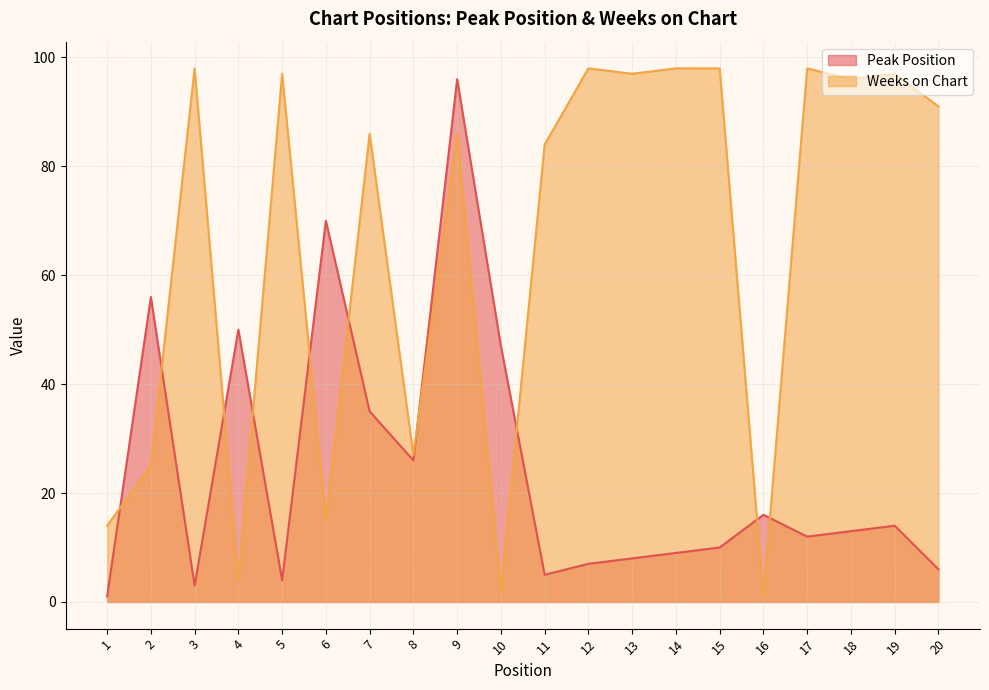

Reading right to left, list all the values displayed in this chart.

Peak Position: 20=6	19=14	18=13	17=12	16=16	15=10	14=9	13=8	12=7	11=5	10=47	9=96	8=26	7=35	6=70	5=4	4=50	3=3	2=56	1=1
Weeks on Chart: 20=91	19=97	18=96	17=98	16=1	15=98	14=98	13=97	12=98	11=84	10=2	9=86	8=27	7=86	6=15	5=97	4=4	3=98	2=25	1=14